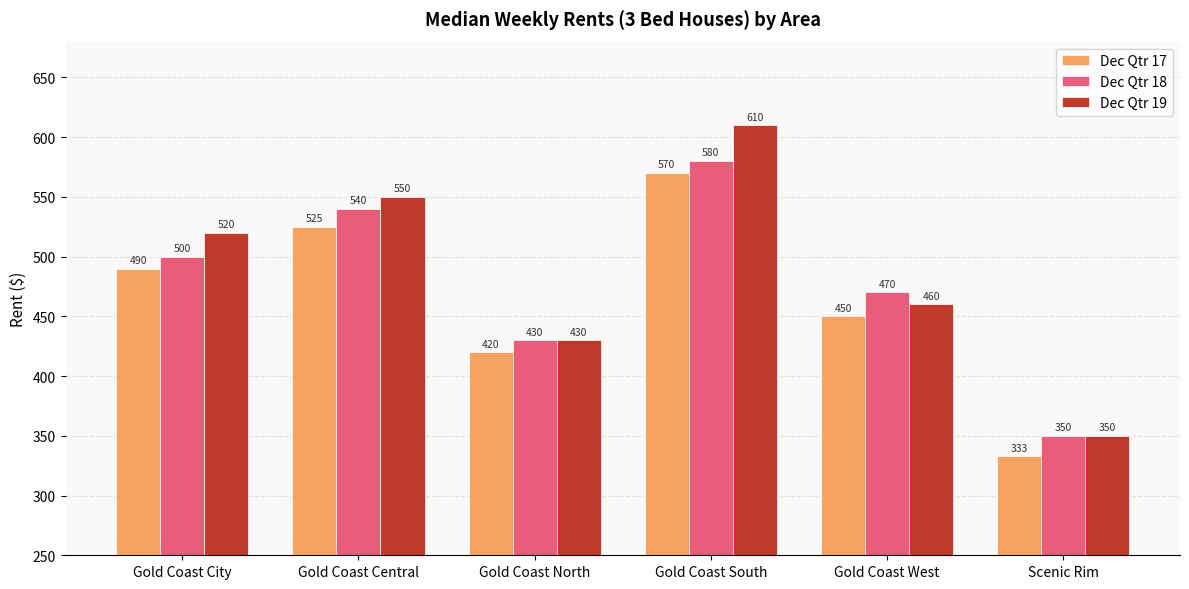

List the series in order of their overall mean, lowest first.

Dec Qtr 17, Dec Qtr 18, Dec Qtr 19